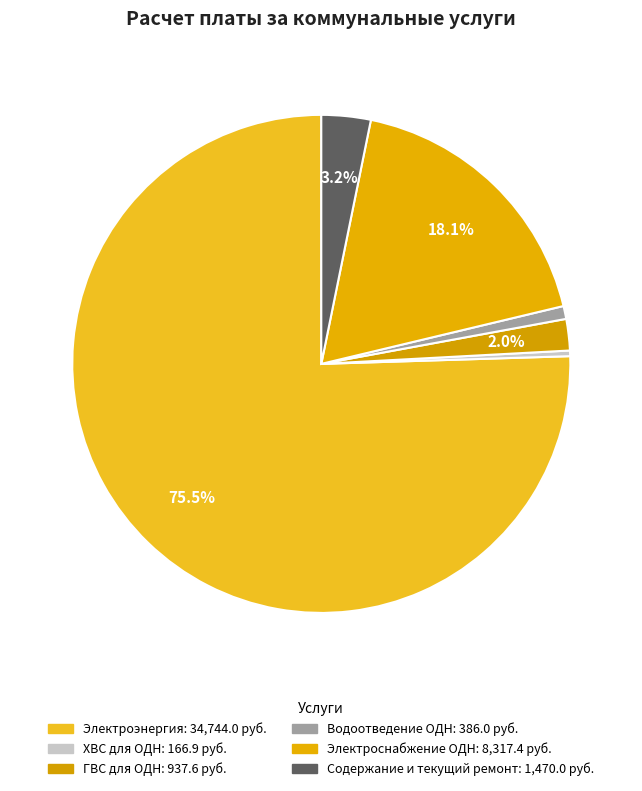

Rank the categories by value from lowest to highest.

ХВС для ОДН, Водоотведение ОДН, ГВС для ОДН, Содержание и текущий ремонт, Электроснабжение ОДН, Электроэнергия